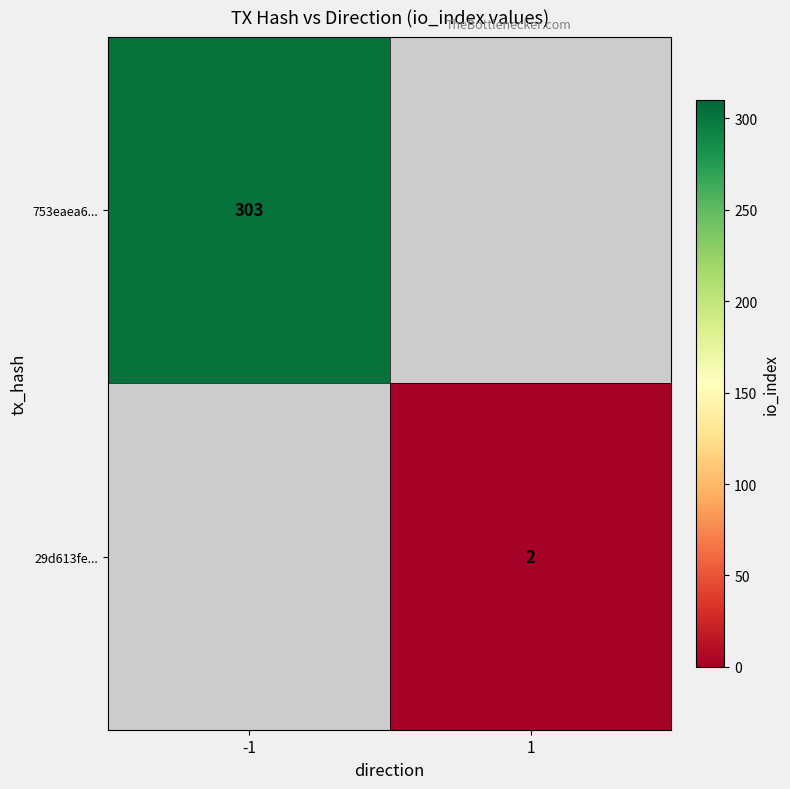

The 29d613fe... series shows 1 at 1. True or false?

False